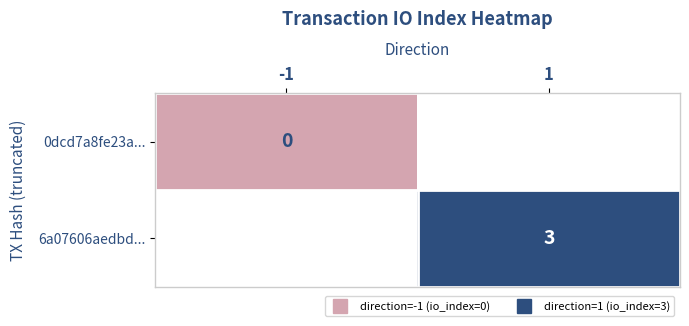

At -1, list the series in order from largest to smallest.

0dcd7a8fe23a..., 6a07606aedbd...